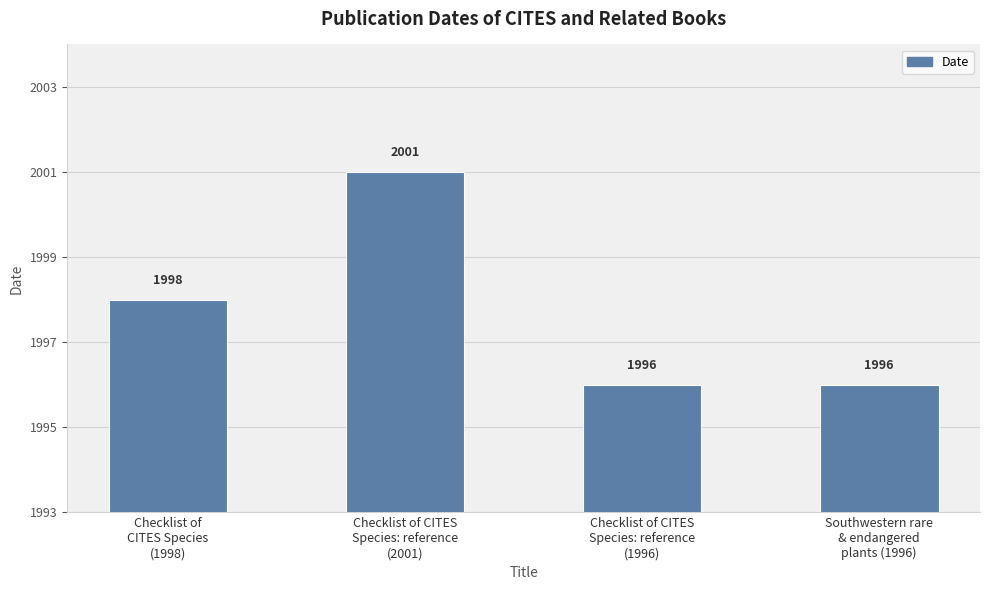

What is the difference between the maximum and second lowest values?

5